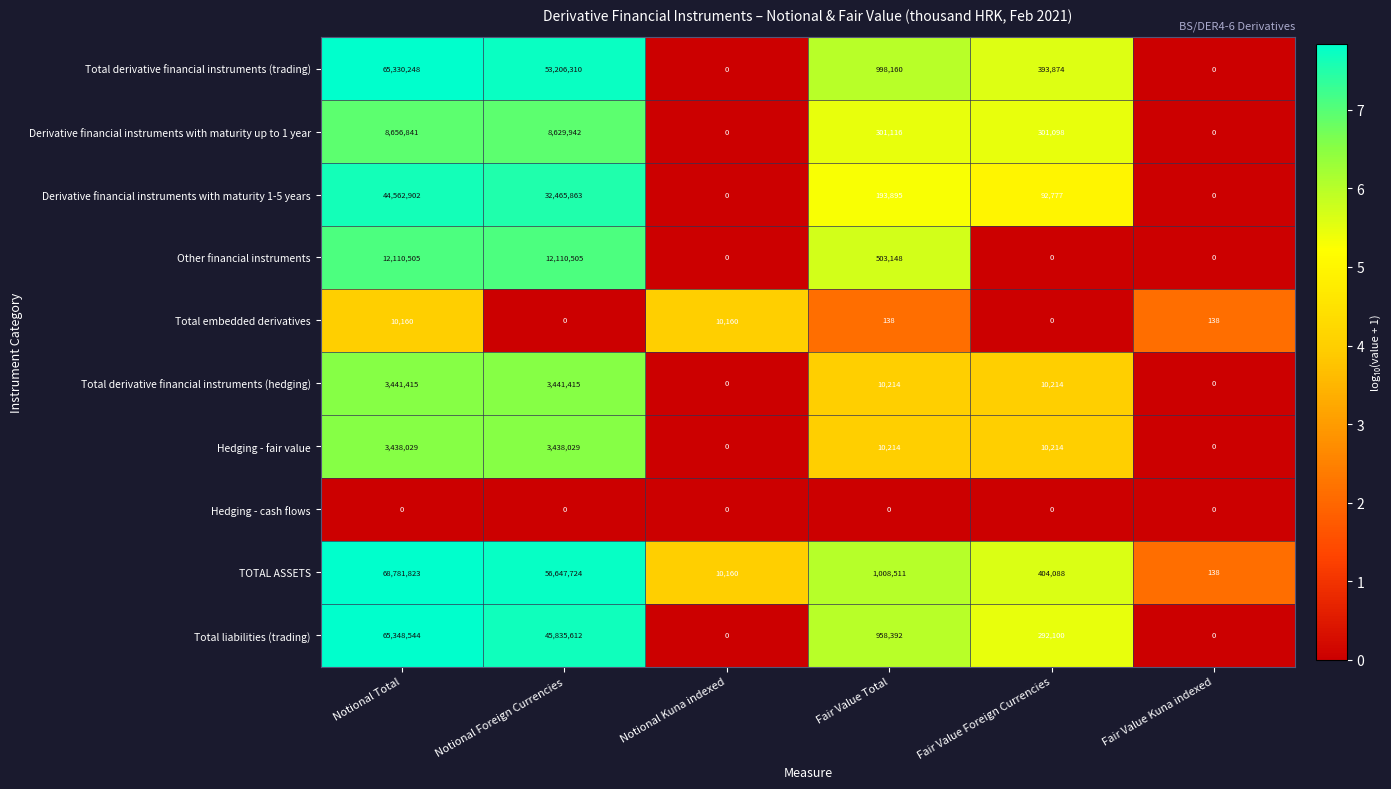

Rank the series by their maximum value, from highest to lowest.

TOTAL ASSETS, Total liabilities (trading), Total derivative financial instruments (trading), Derivative financial instruments with maturity 1-5 years, Other financial instruments, Derivative financial instruments with maturity up to 1 year, Total derivative financial instruments (hedging), Hedging - fair value, Total embedded derivatives, Hedging - cash flows